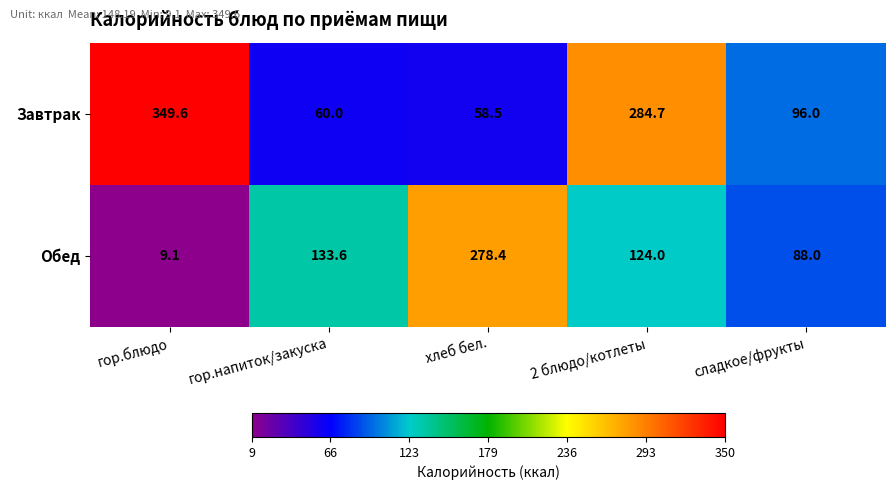

Reading left to right, extract all data points from this chart.

Завтрак: гор.блюдо=349.6	гор.напиток/закуска=60.0	хлеб бел.=58.5	2 блюдо/котлеты=284.7	сладкое/фрукты=96.0
Обед: гор.блюдо=9.1	гор.напиток/закуска=133.6	хлеб бел.=278.4	2 блюдо/котлеты=124.0	сладкое/фрукты=88.0